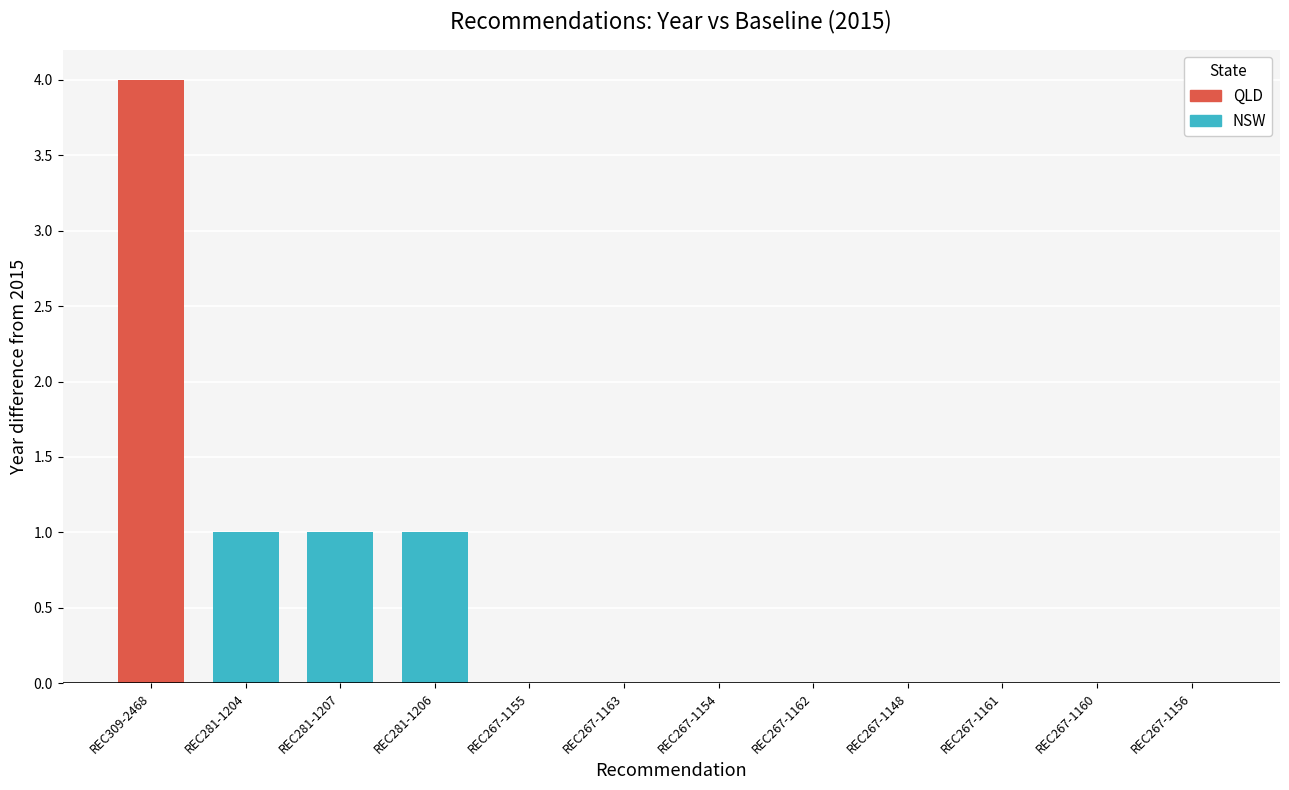

What is the average value?

1